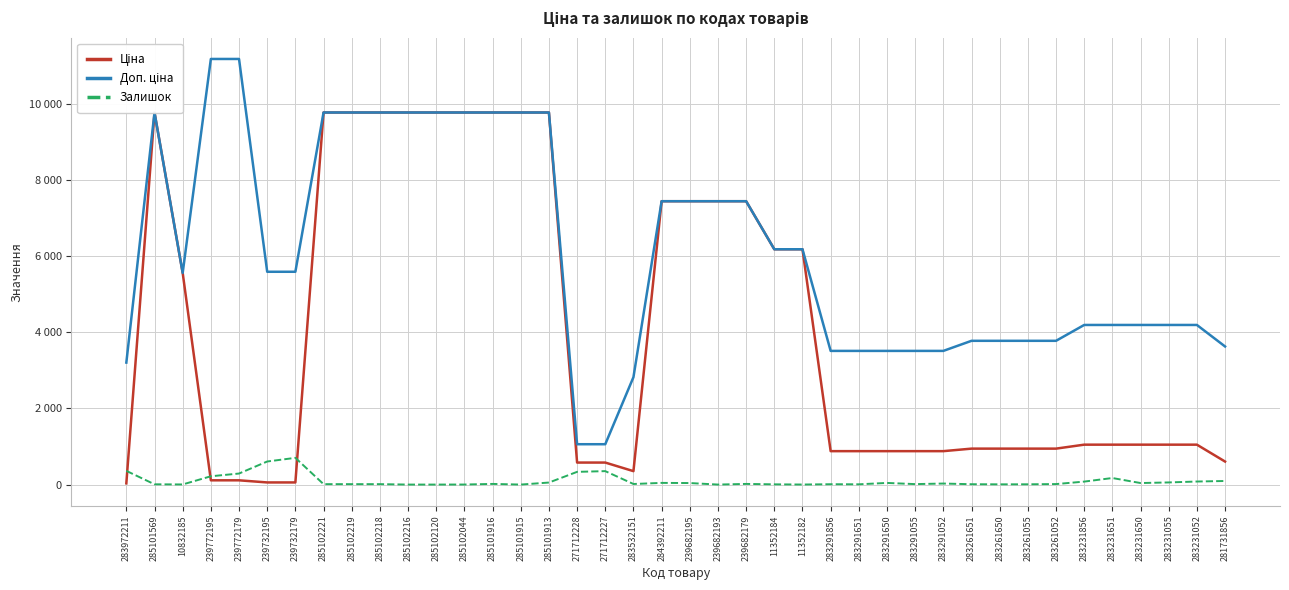

At which label does Ціна first exceed 1048?

285101569